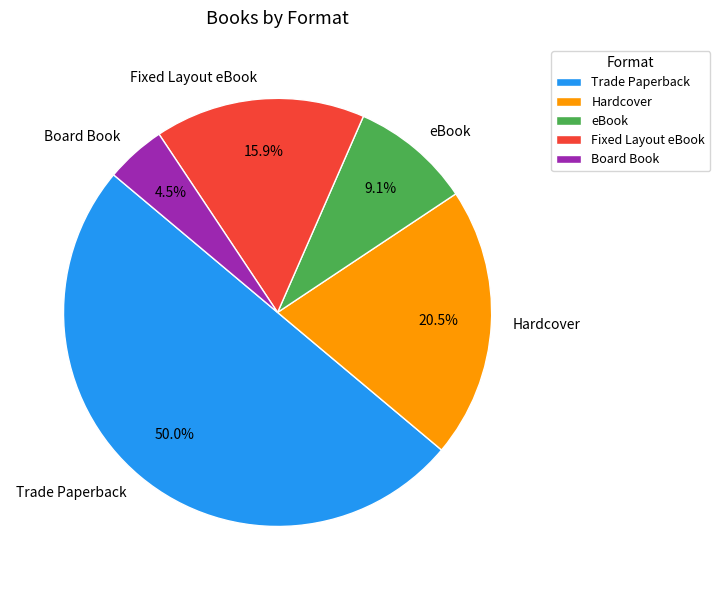

Count the number of slices in the pie.

5